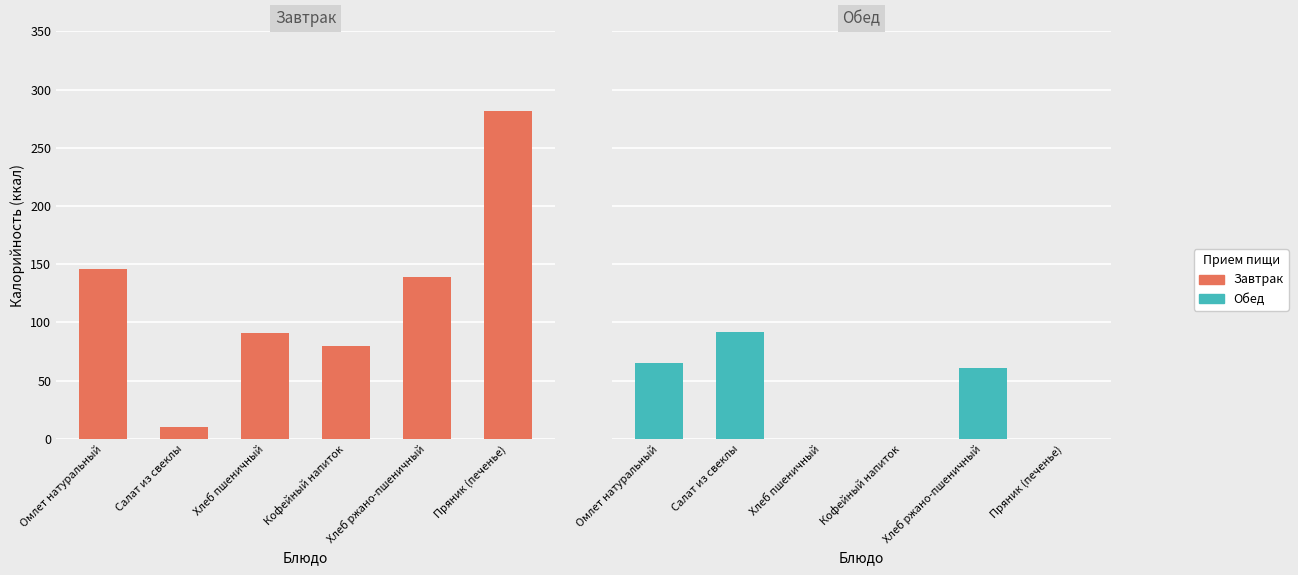

At which label is Завтрак closest to 146?

Омлет натуральный